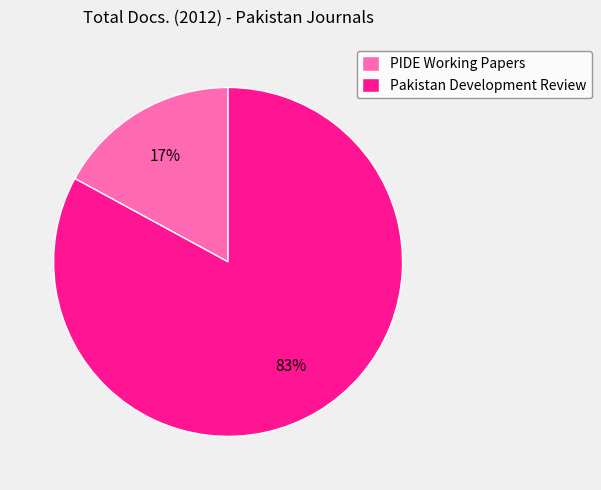

Do PIDE Working Papers and Pakistan Development Review together represent more than half of the pie?

Yes